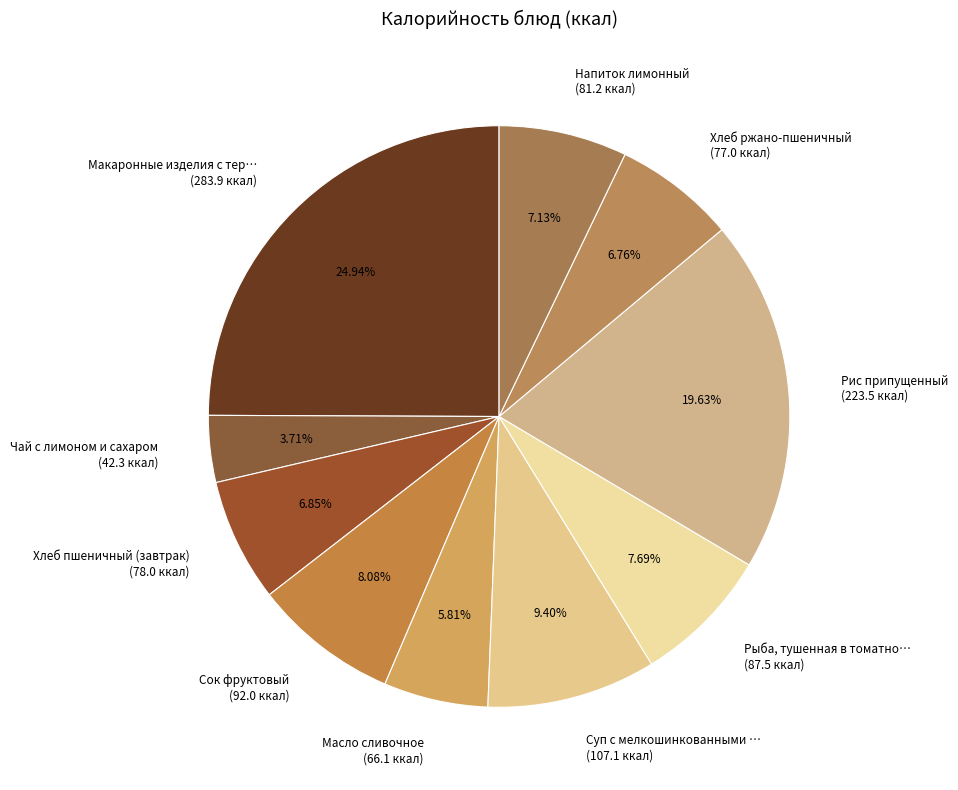

How many segments does this pie chart have?

10